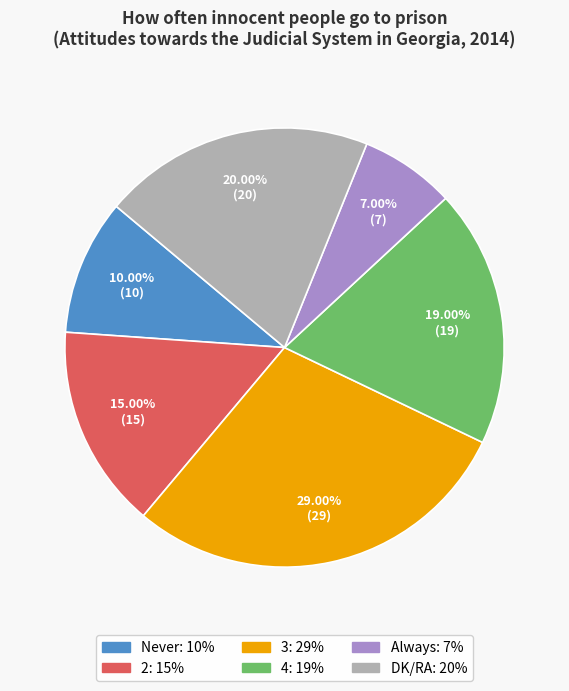

Is it true that Never is 10% of the pie?

True